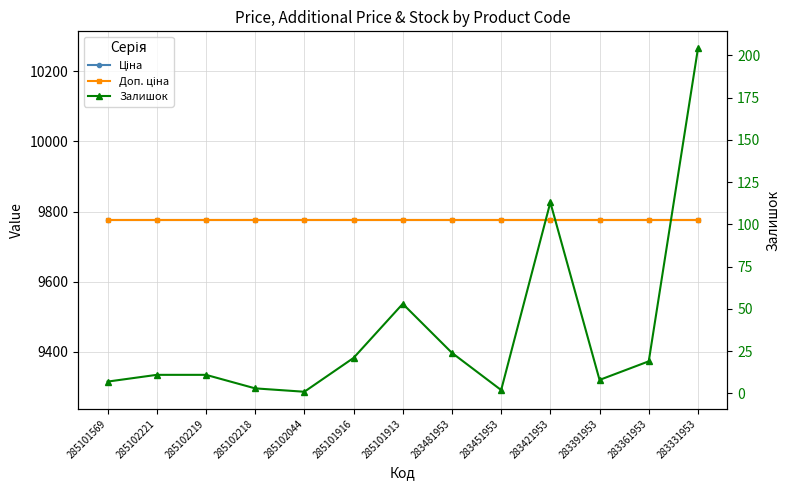

Which series has the largest total across all categories?

Ціна